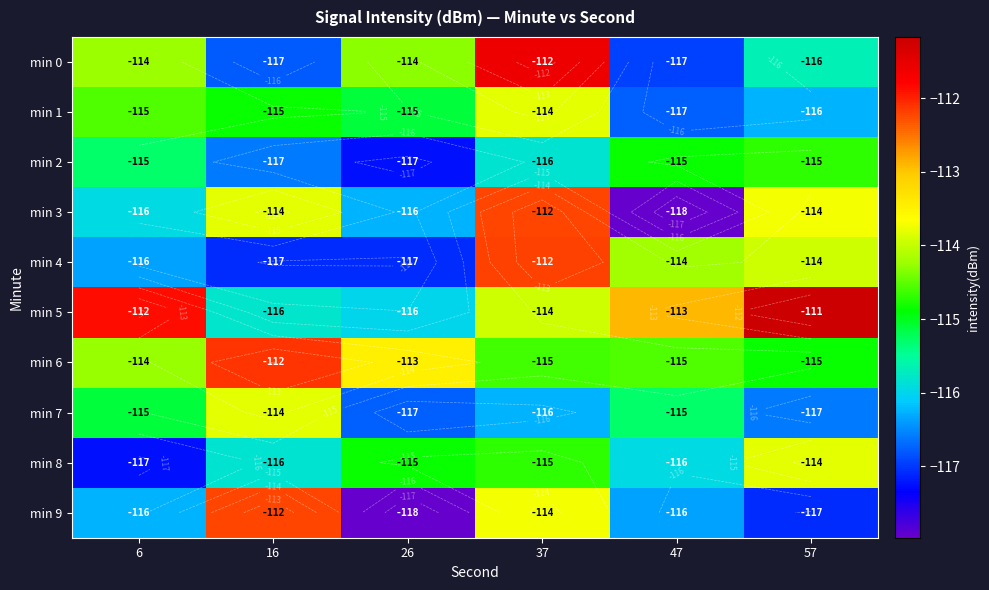

What is the spread (max minus min) of values at 57?

5.9